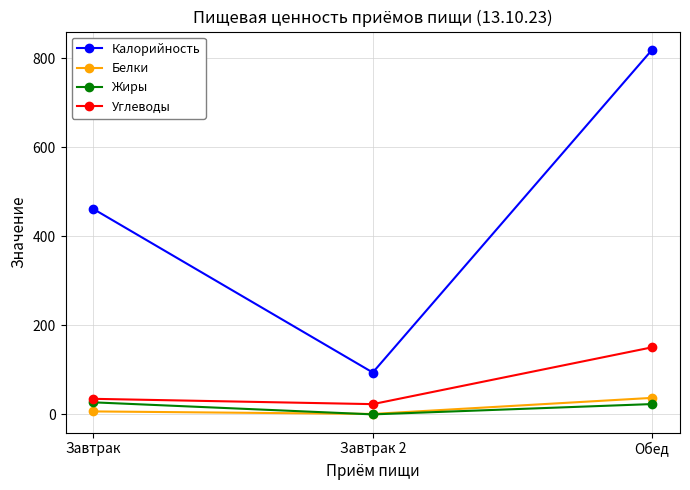

Read the Белки value at Завтрак.

6.7